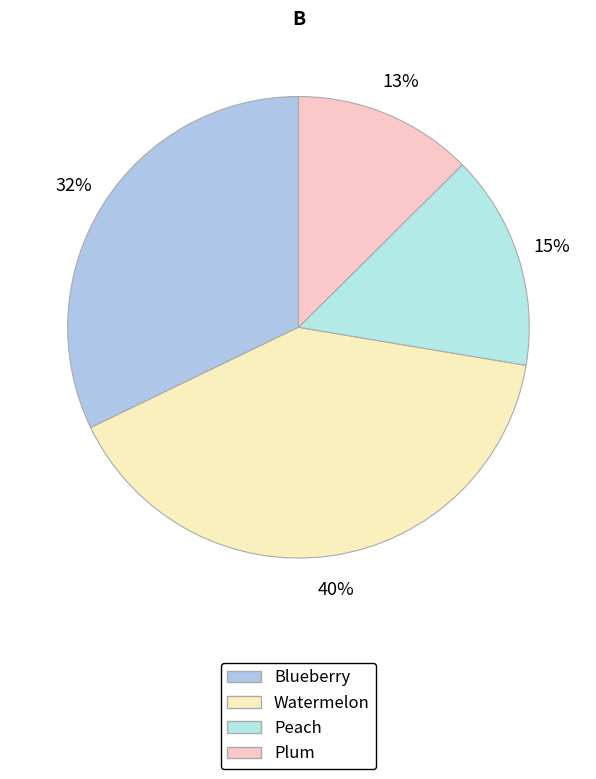

To the nearest percent, what percentage of the pie is Watermelon?

40%